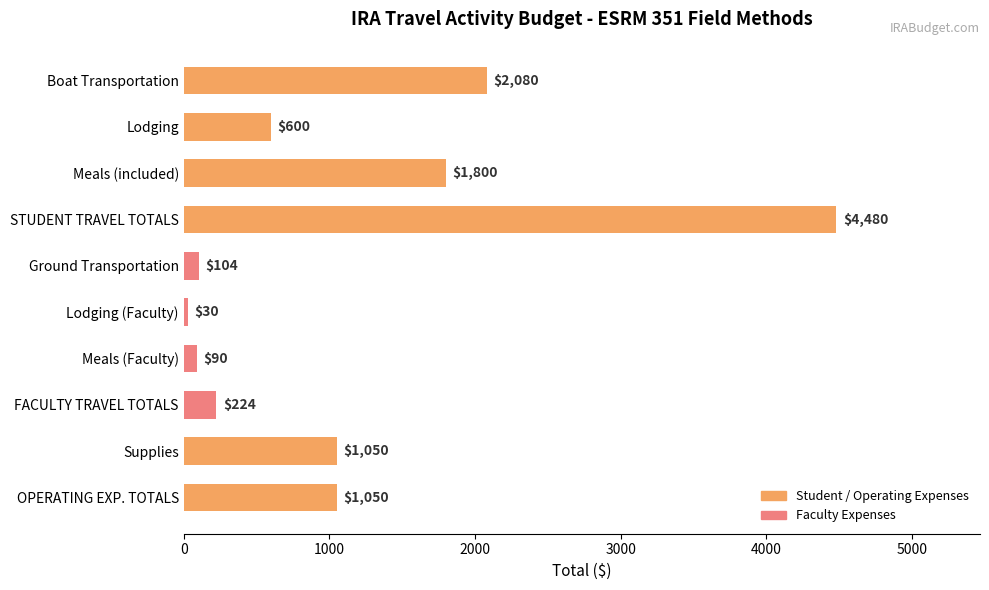

Does the chart contain stacked bars?

No